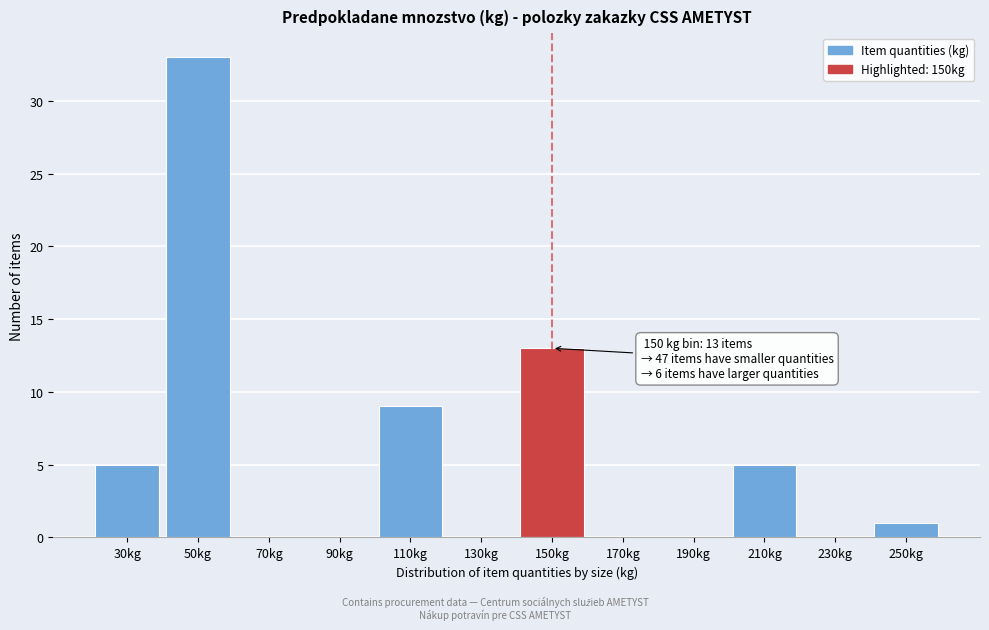

Which range on the x-axis has the tallest bar?

40 to 60